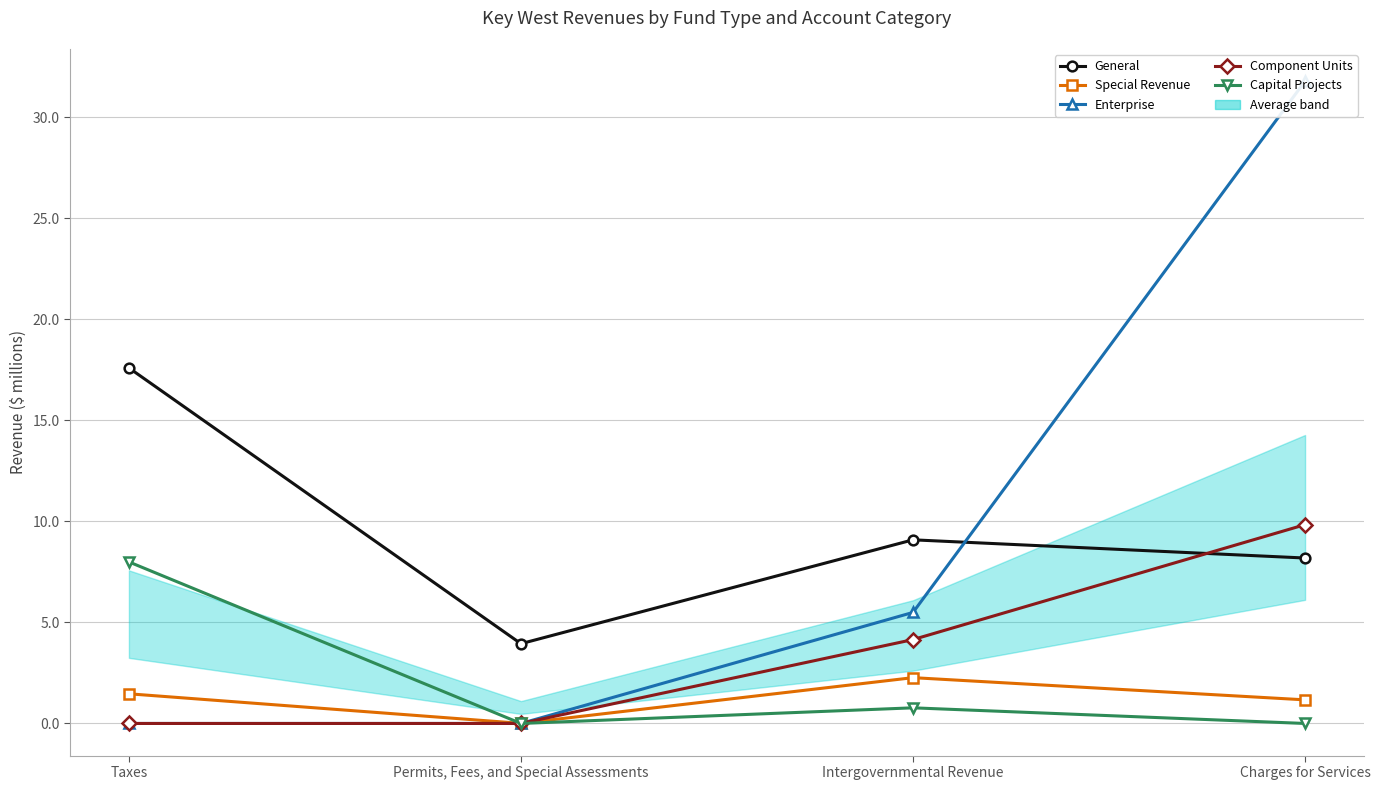

Reading left to right, transcribe all the data shown in this chart.

General: 17.6	3.9	9.1	8.2
Special Revenue: 1.5	0.0	2.3	1.2
Enterprise: 0.0	0.0	5.5	31.8
Component Units: 0.0	0.0	4.2	9.8
Capital Projects: 8.0	0.0	0.8	0.0